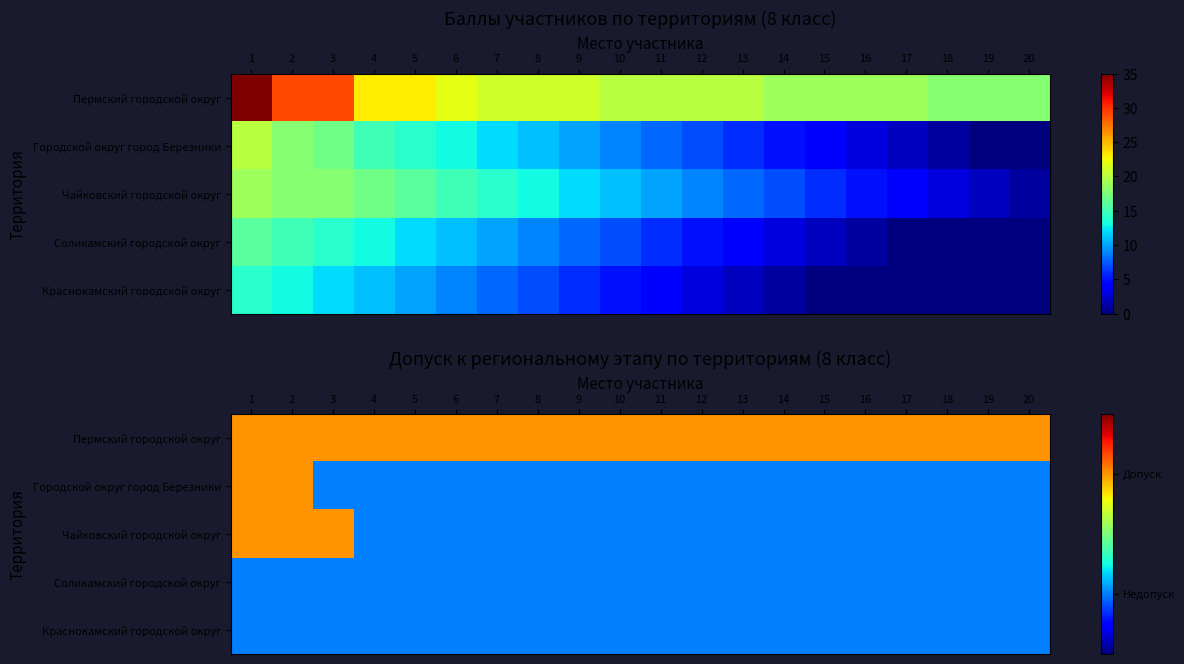

Which series has the largest total across all categories?

Пермский городской округ